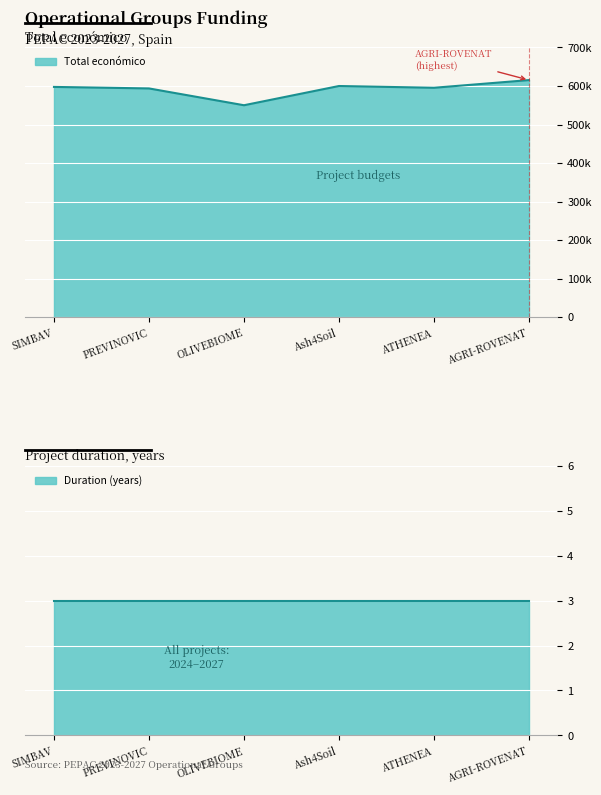

What is the difference between the second highest and second lowest values?

6285